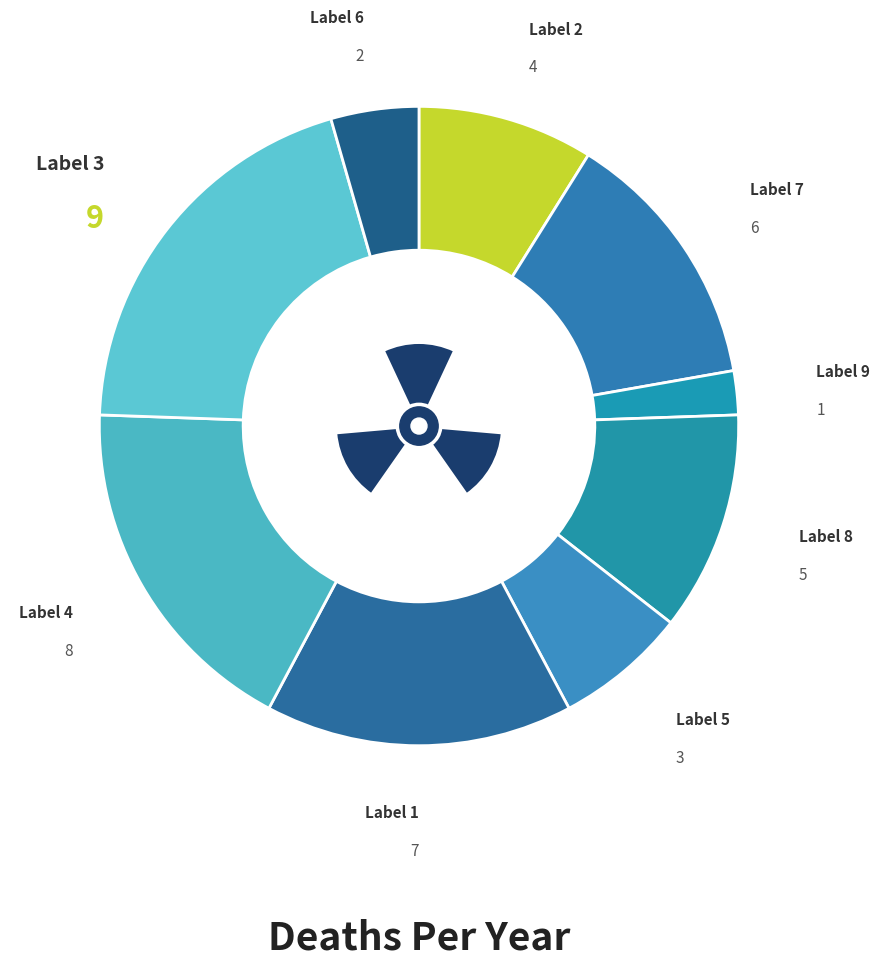

What is the largest slice in the pie chart?

3